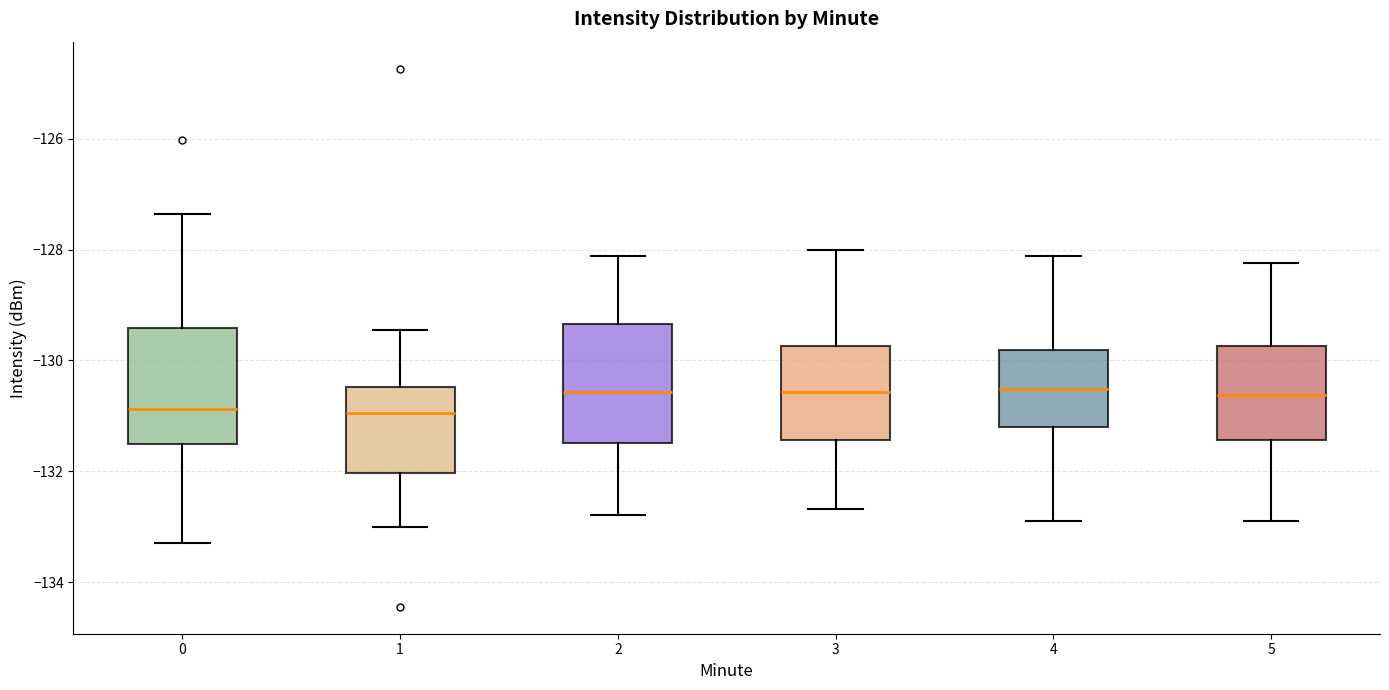

Reading left to right, transcribe this box plot: for each box, give where its median line is, the range the box spans, and where its two whiskers end, as read against the y-axis. The values are not printed on the chart, so give them approximately, as read against the axis.

0: median -130.8, box -131.6 to -129.4, whiskers -133.2 to -127.4
1: median -131.0, box -132.0 to -130.4, whiskers -133.0 to -129.4
2: median -130.6, box -131.4 to -129.4, whiskers -132.8 to -128.2
3: median -130.6, box -131.4 to -129.8, whiskers -132.6 to -128.0
4: median -130.6, box -131.2 to -129.8, whiskers -133.0 to -128.2
5: median -130.6, box -131.4 to -129.8, whiskers -133.0 to -128.2